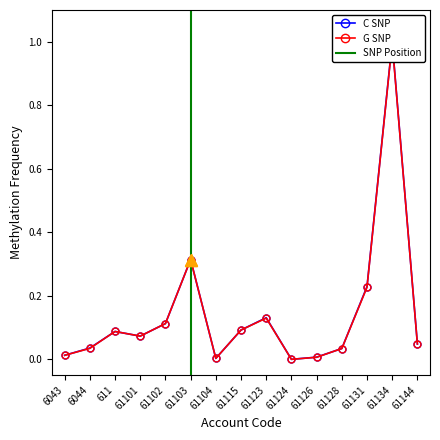

The value of G SNP at 61103 is 0.3. True or false?

True